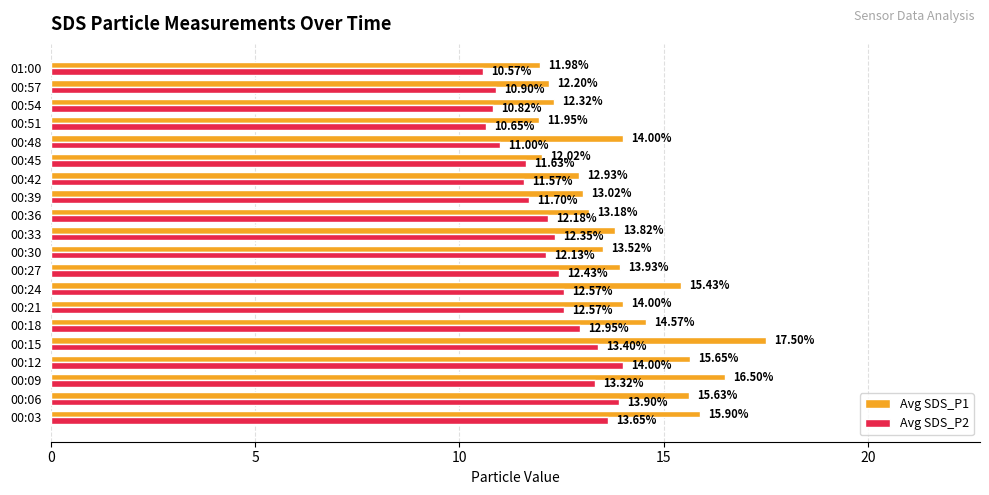

What is the difference between the maximum and minimum values in the Avg SDS_P2 series?

3.4